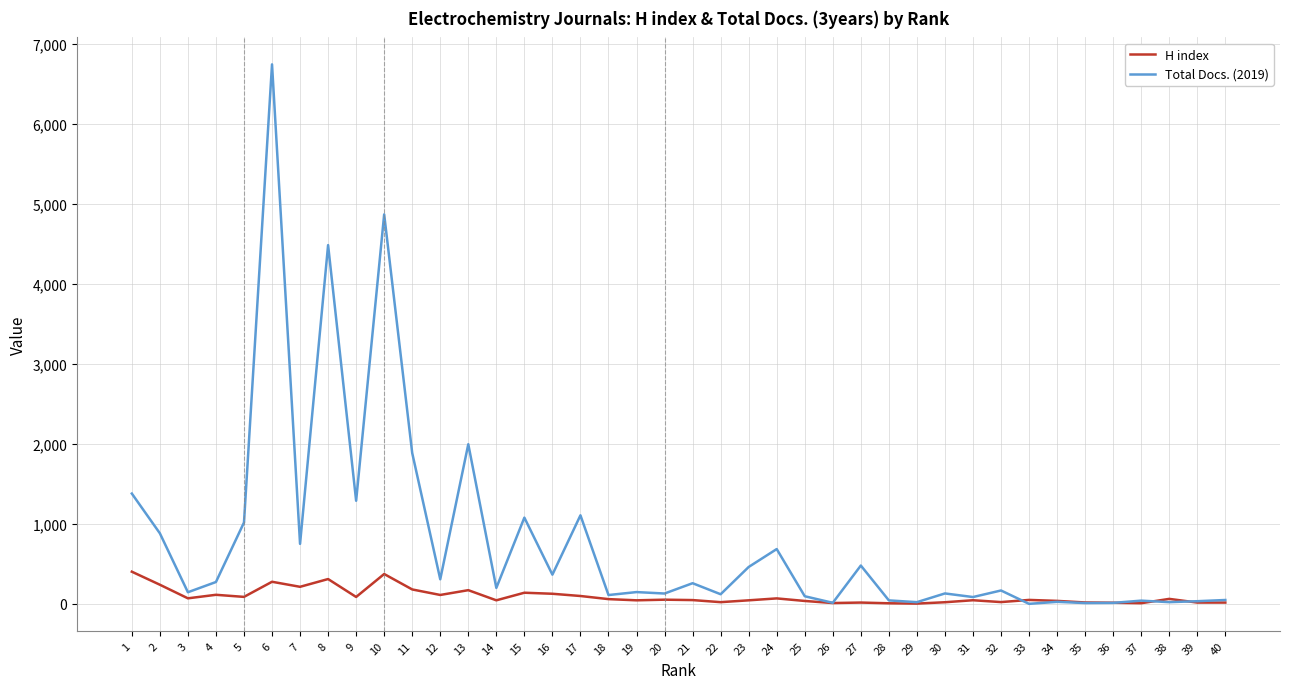

Where is Total Docs. (2019) nearest to the value 3373?

8